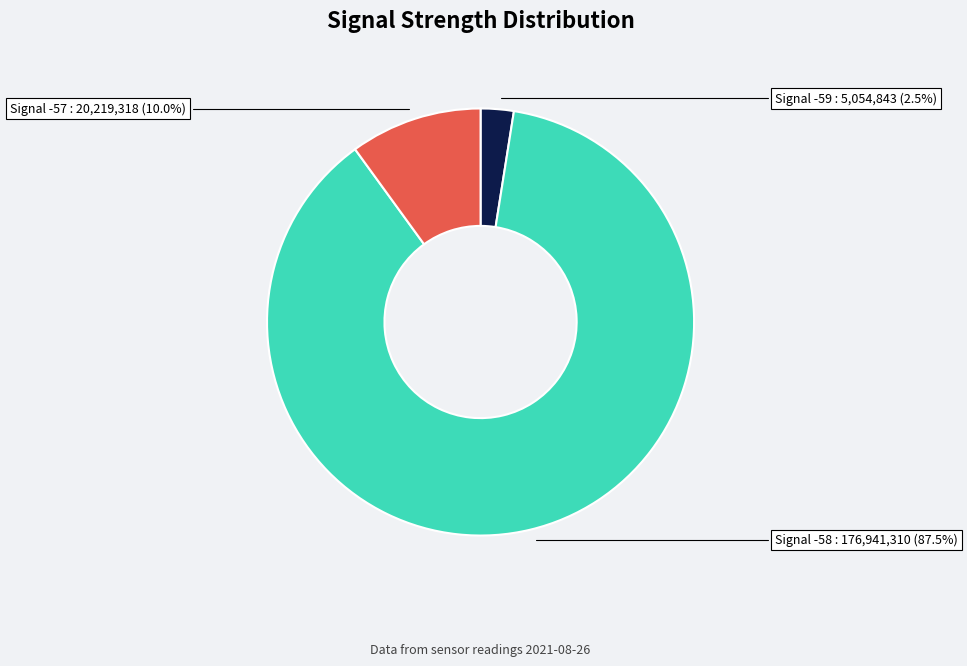

Is there any slice that represents more than half of the pie?

Yes